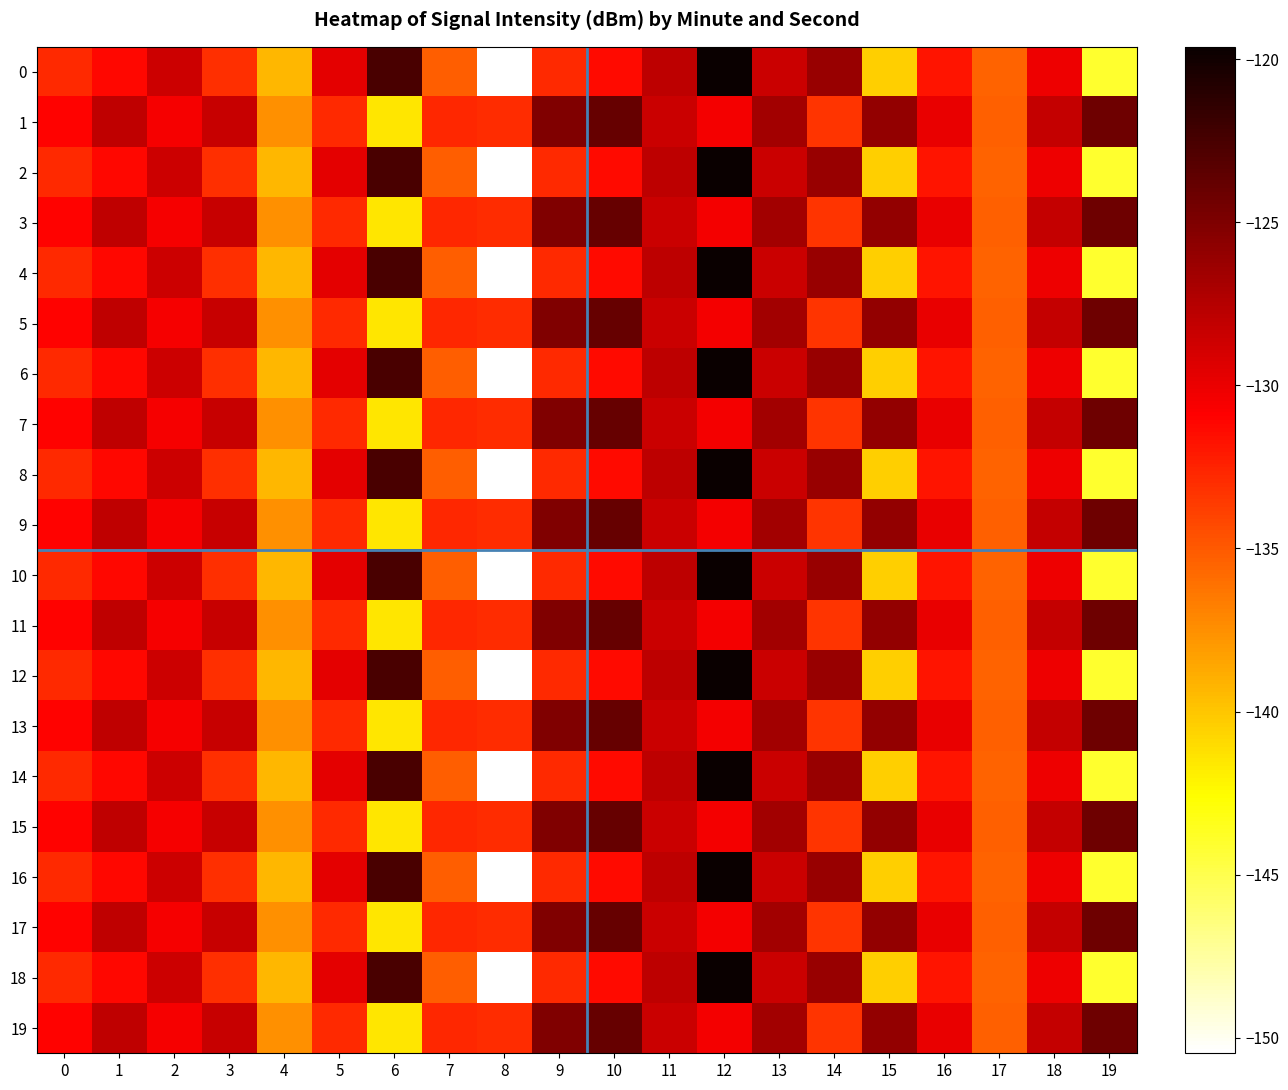

How many data points does each series have?

20